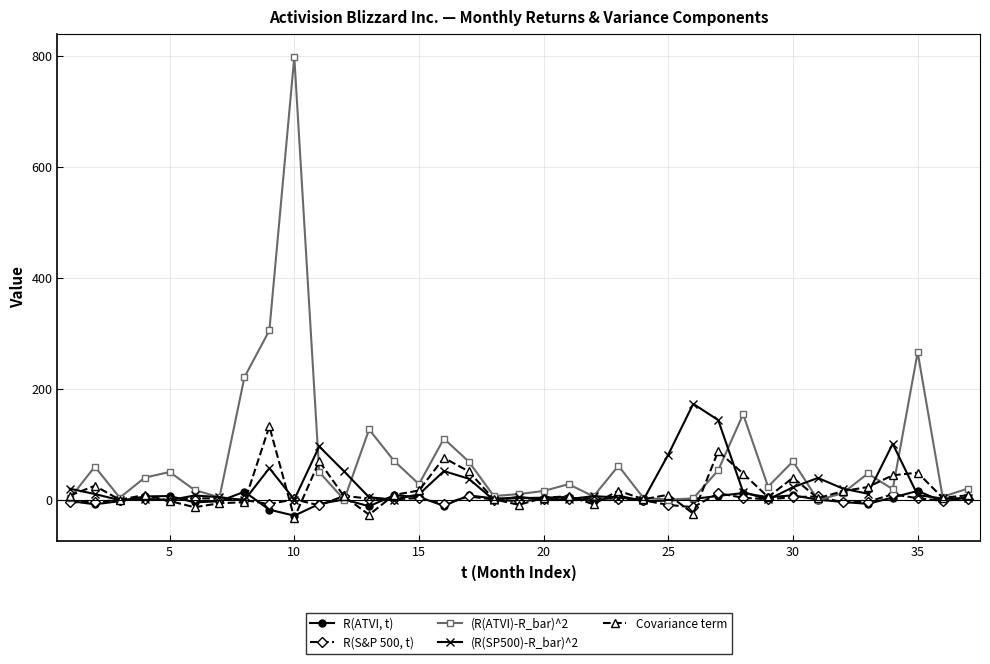

How many categories are shown in the chart?

37